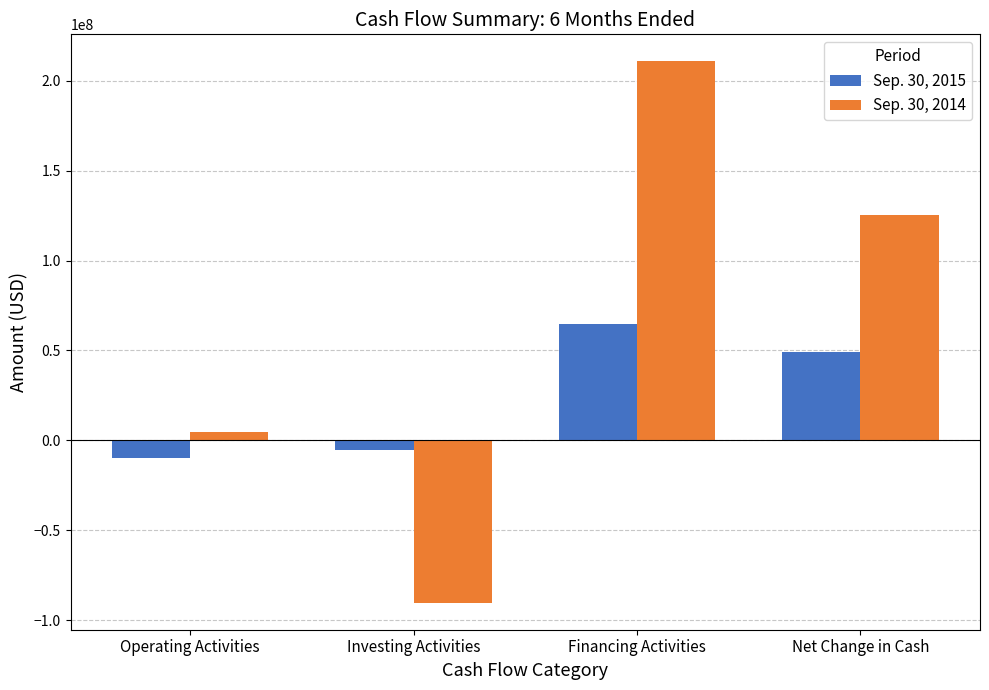

What is the label of the 1st bar from the right?

Net Change in Cash